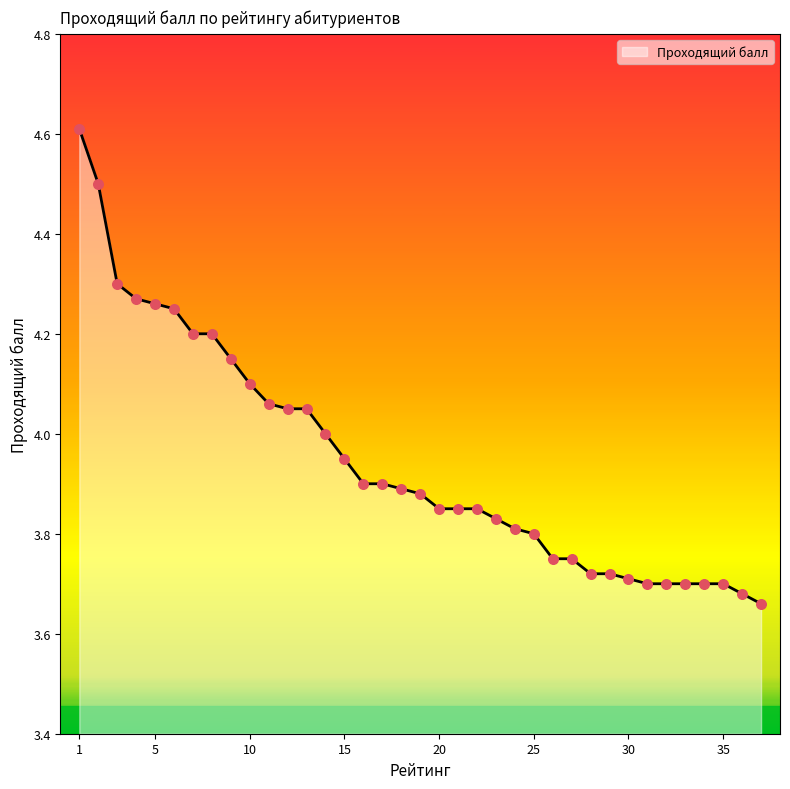

What is the greatest value displayed?

4.6